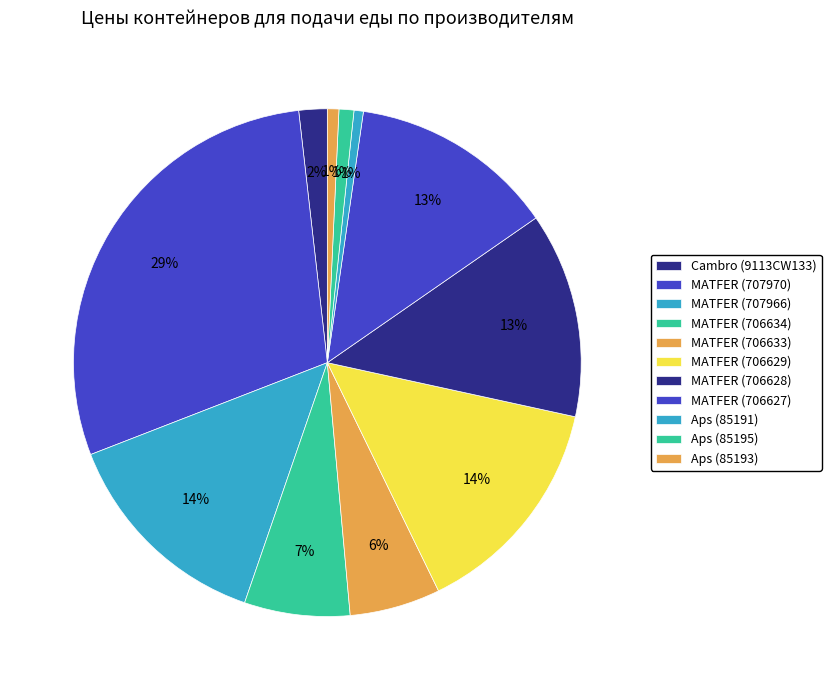

How many segments does this pie chart have?

11